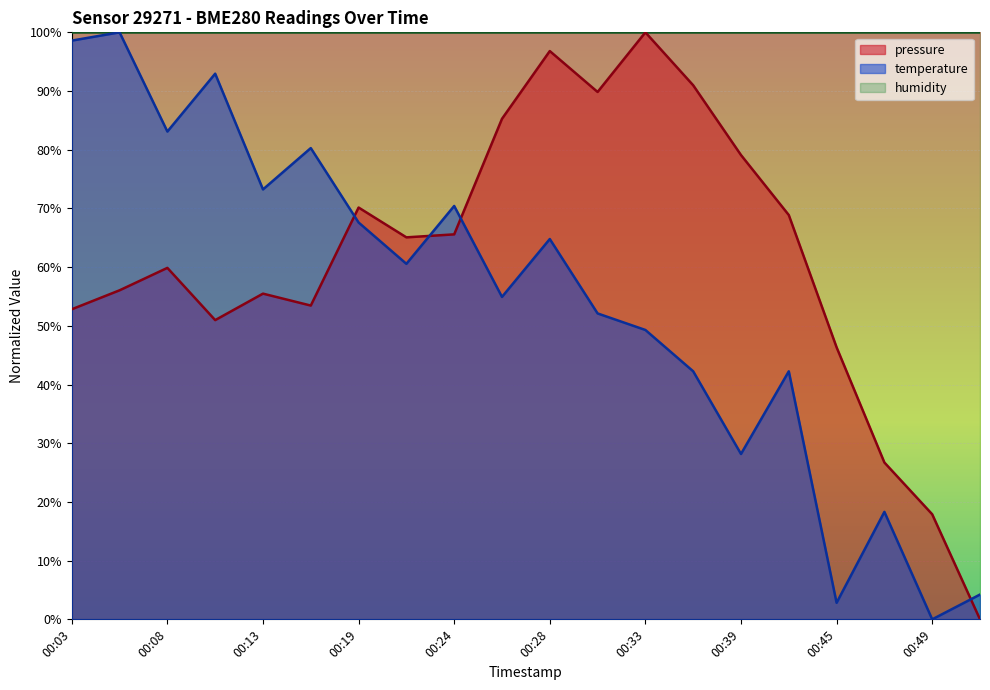

Which series changed the most between 00:36 and 00:52?

pressure